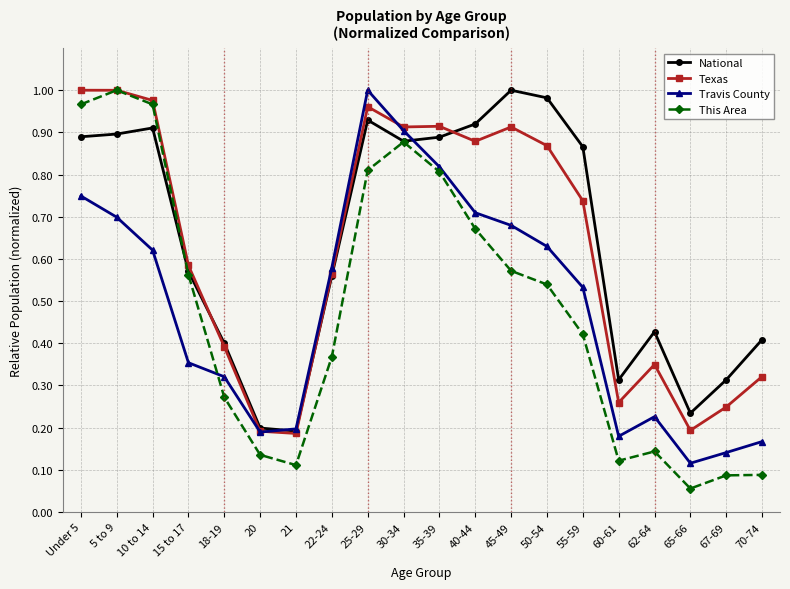

Which label corresponds to the smallest value in the chart?

65-66